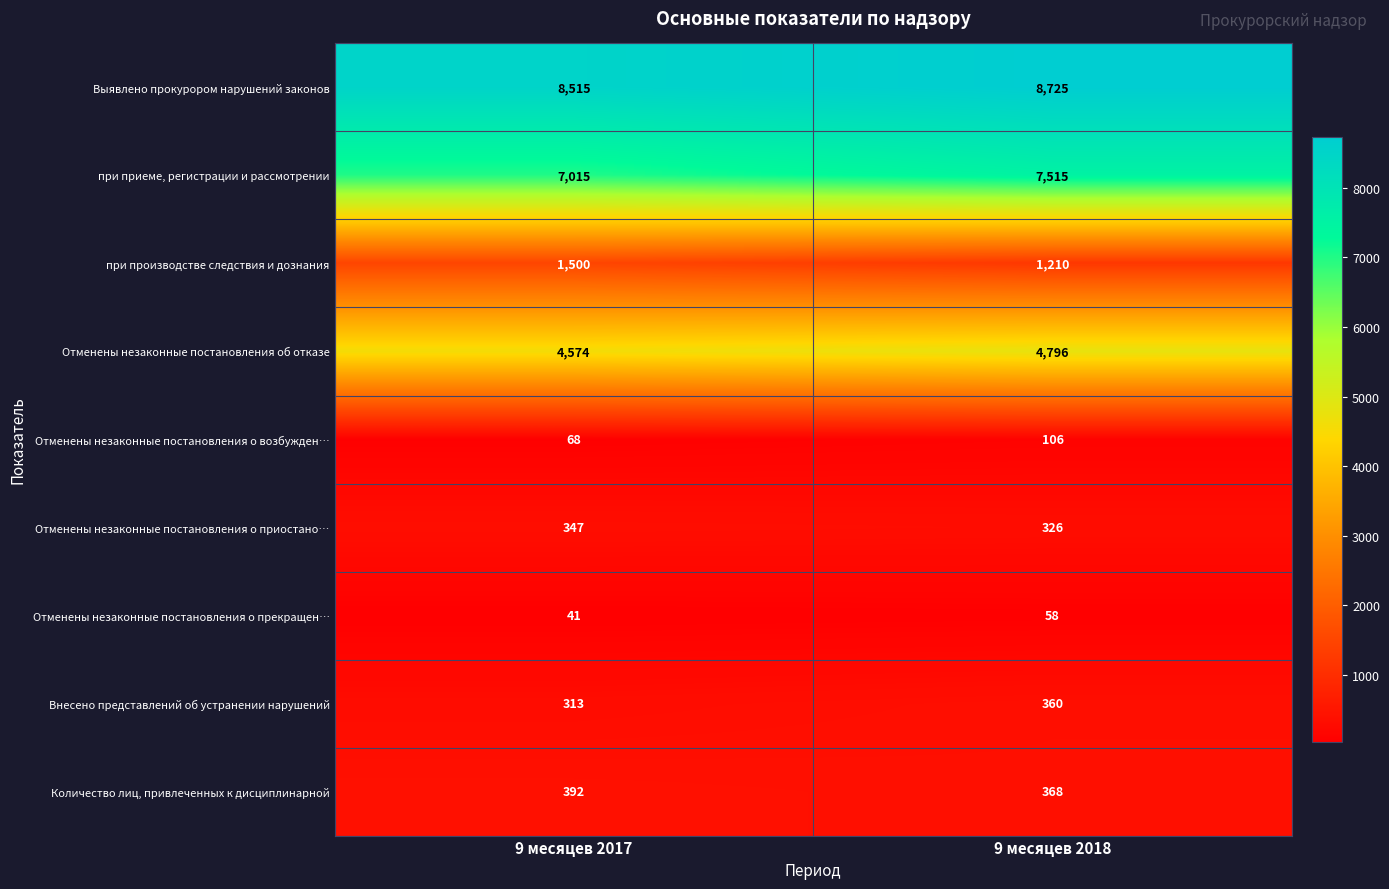

What is the maximum value shown in the chart?

8725